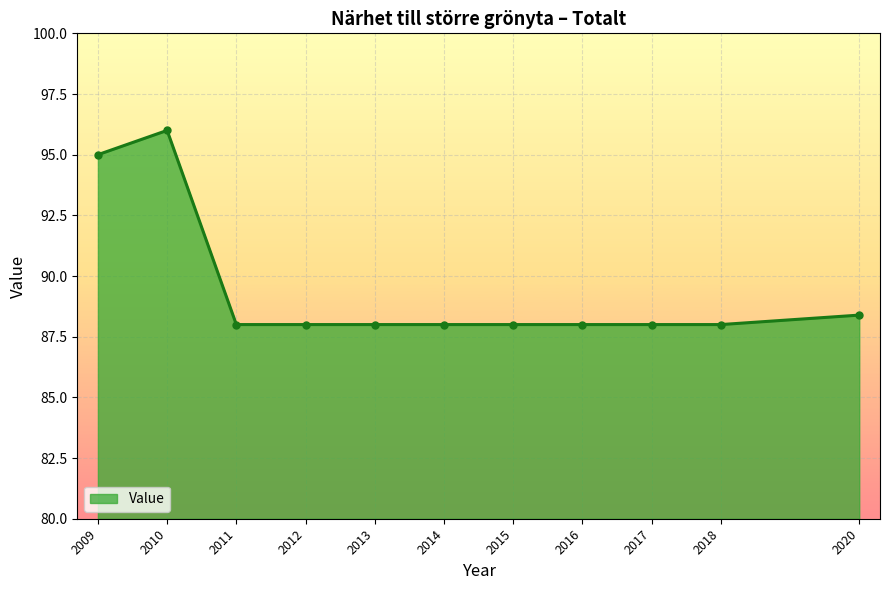

What is the maximum value shown in the chart?

96.0